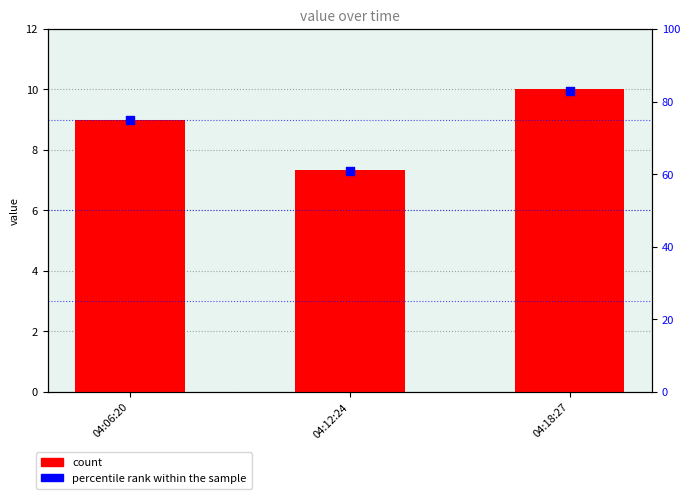

What is the total value across all series at 04:06:20?

84.0